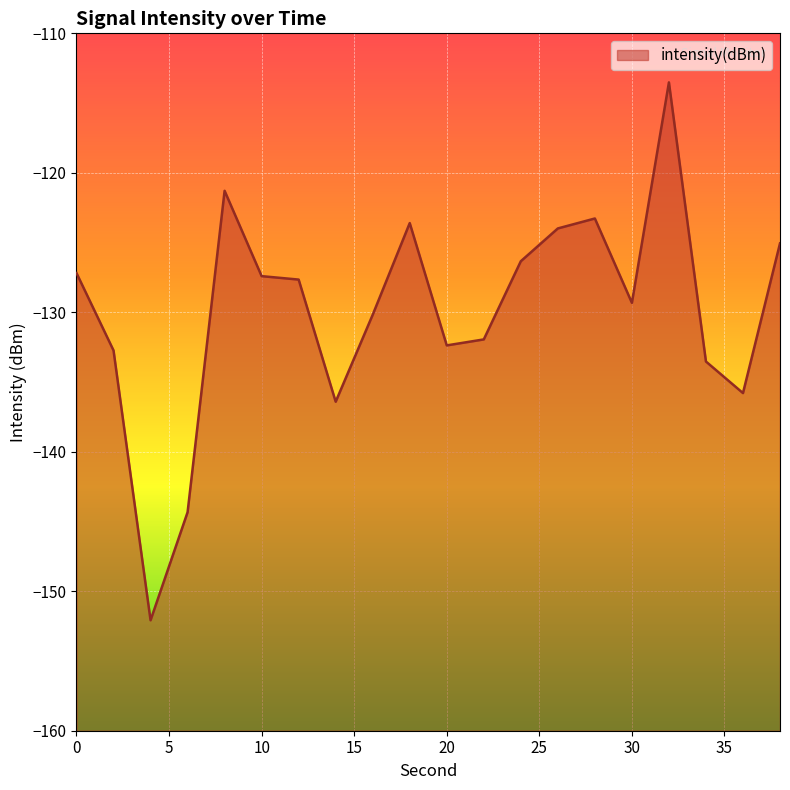

What is the change in value from 6 to 20?

+12.0